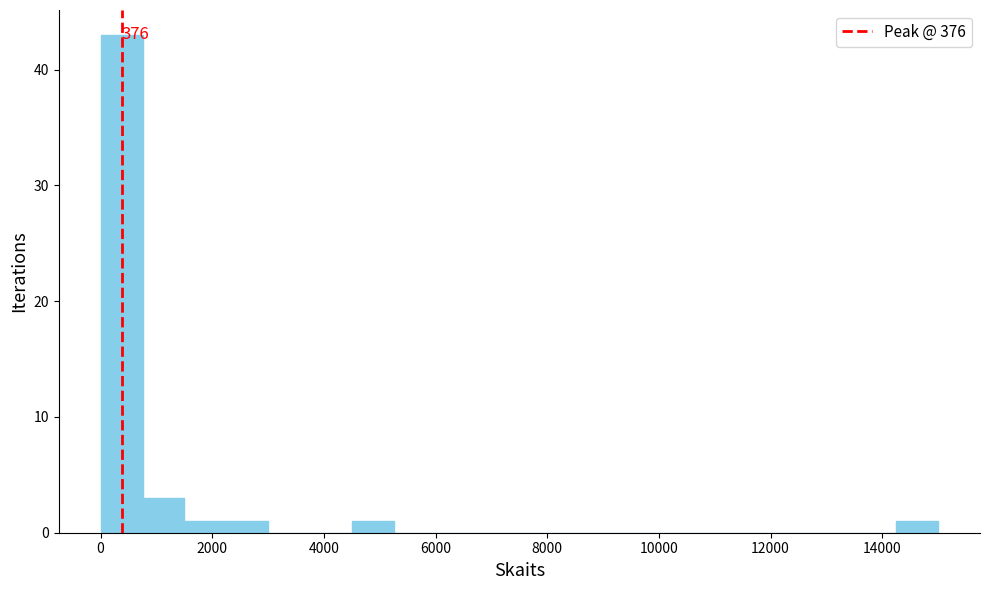

Around what value on the x-axis is the tallest bar? Give the approximate position of its centre, as read against the axis.

400